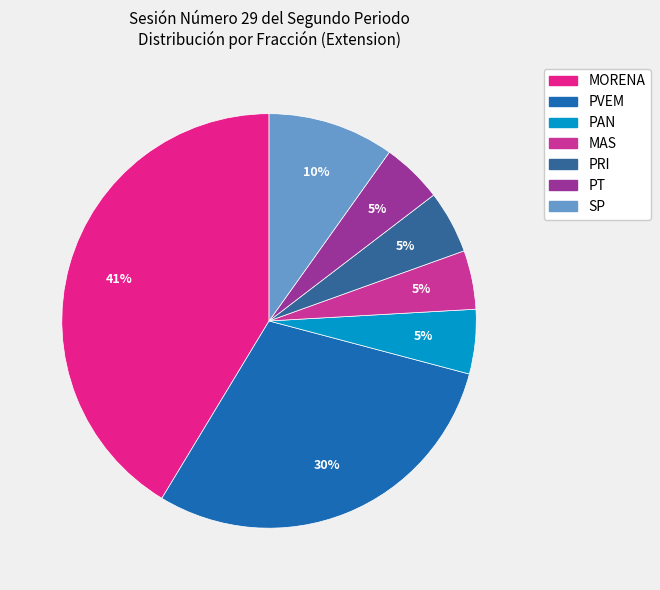

To the nearest percent, what is the average slice percentage?

14%